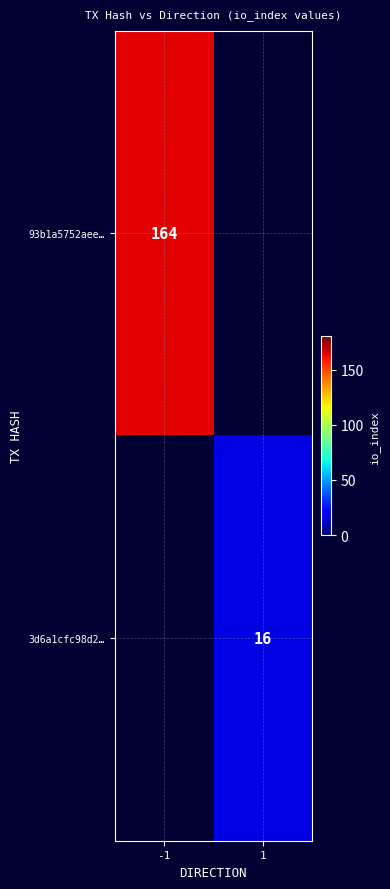

The 3d6a1cfc98d2… series shows 16 at 1. True or false?

True